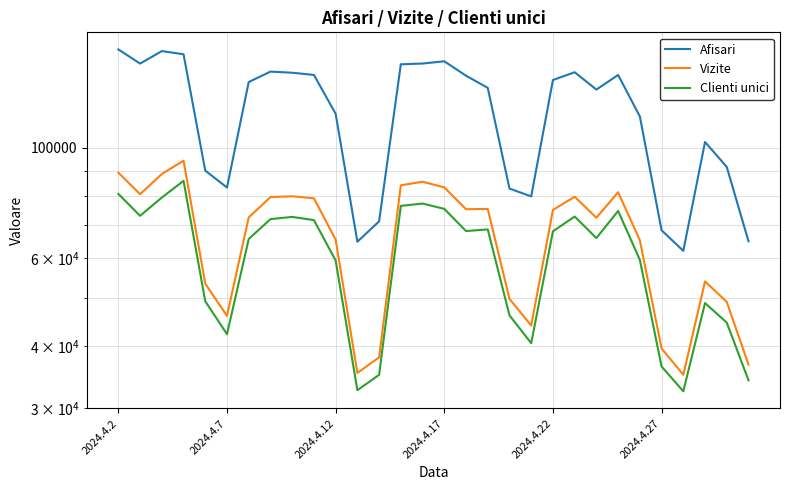

True or false: Afisari has a value of 90653 at 2024.4.2.

False